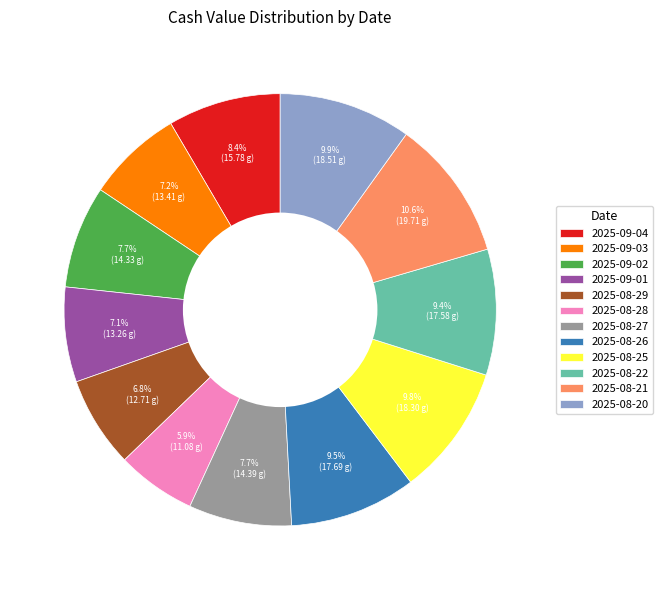

How many segments does this pie chart have?

12